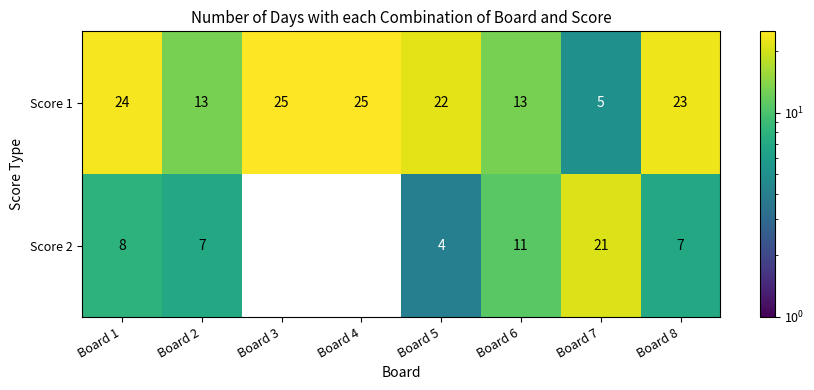

What is the approximate value of Score 1 at Board 8?

23